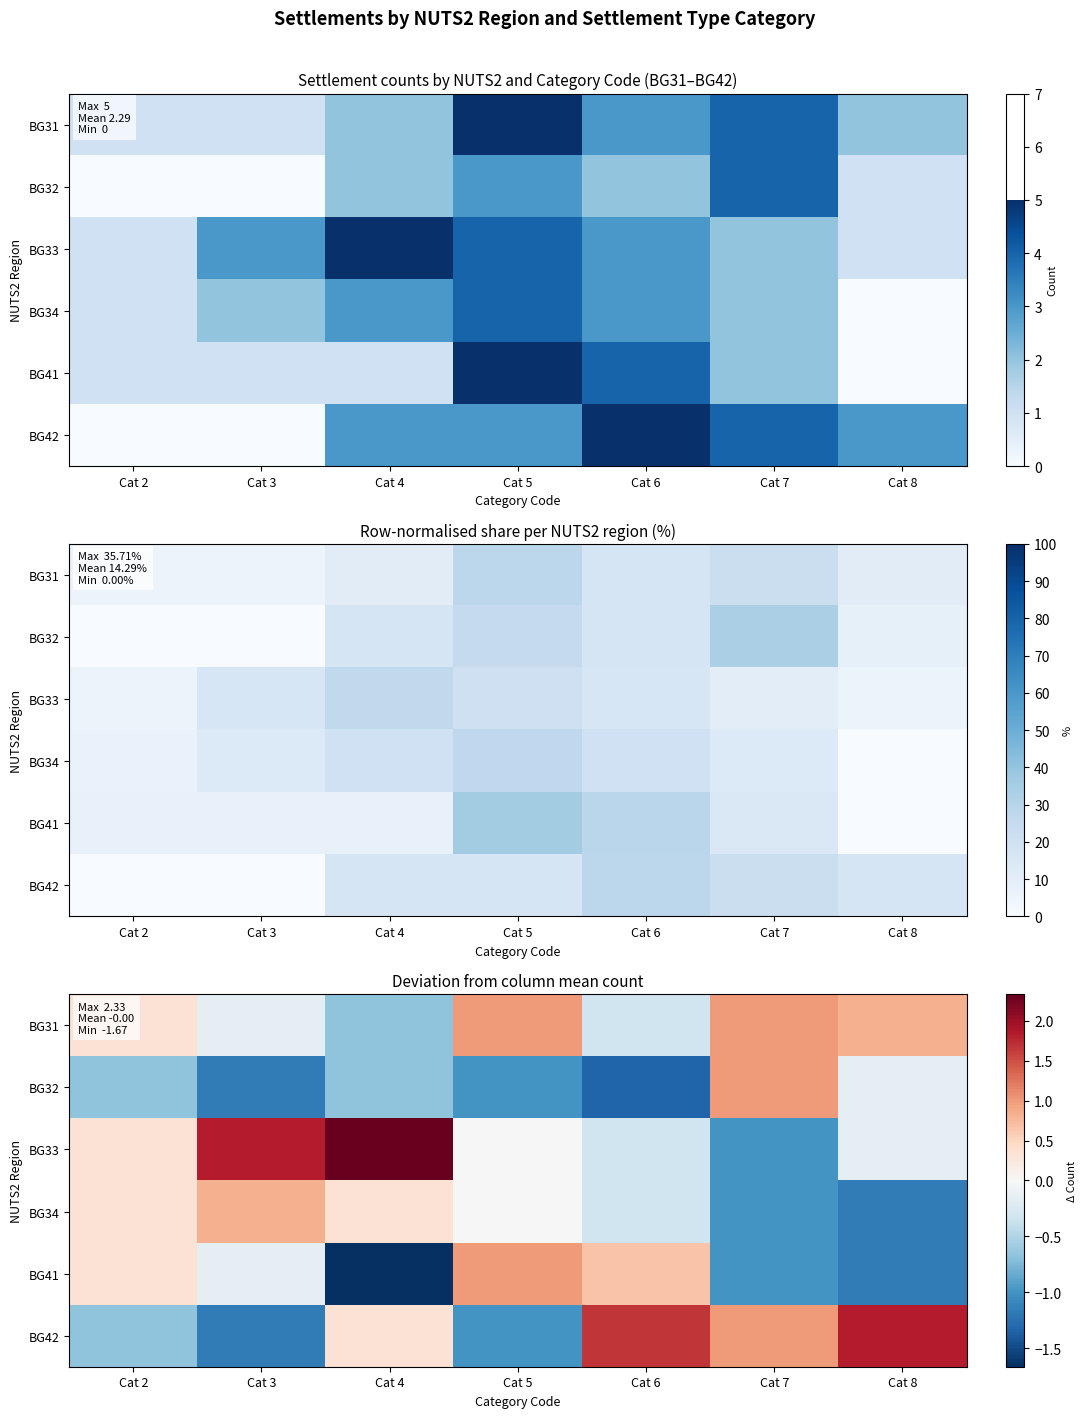

Is it true that BG42 equals 0.1 at Cat 4?

False